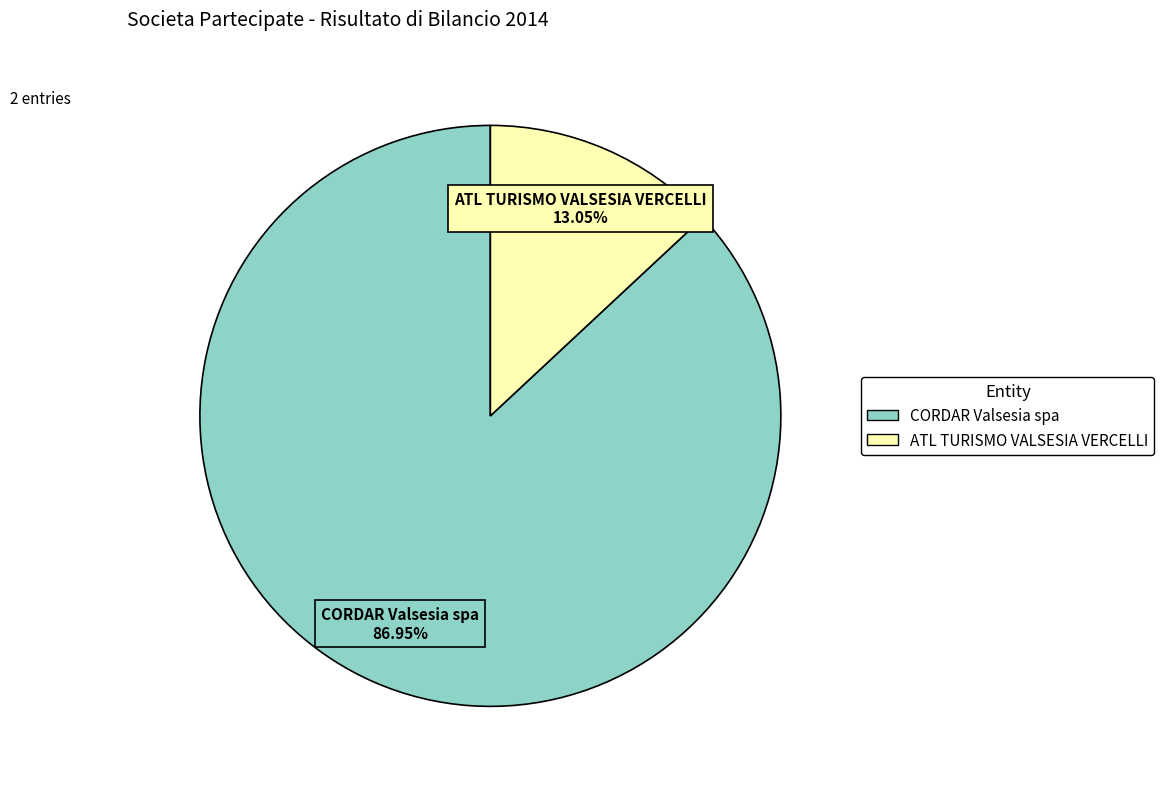

Which category accounts for the majority?

CORDAR Valsesia spa